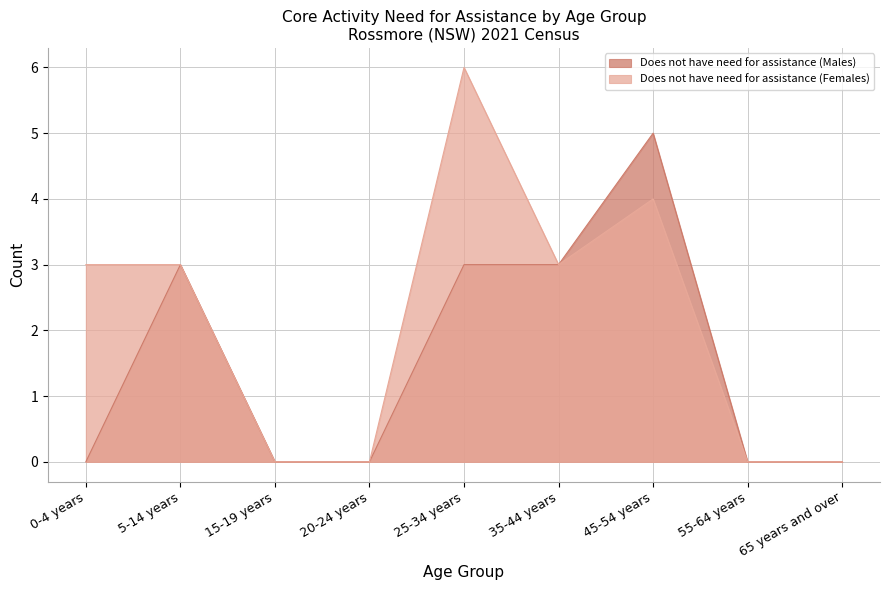

True or false: Does not have need for assistance (Males) and Does not have need for assistance (Females) cross at least once.

False